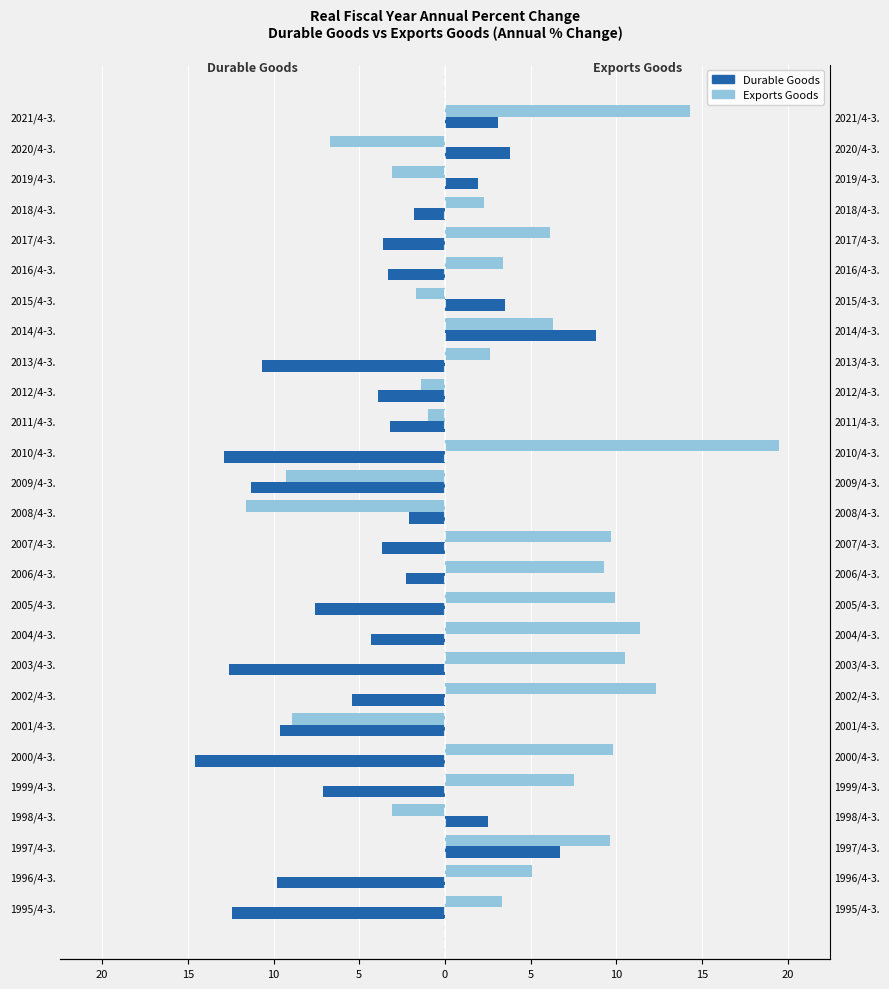

How many bars are there in each group?

2